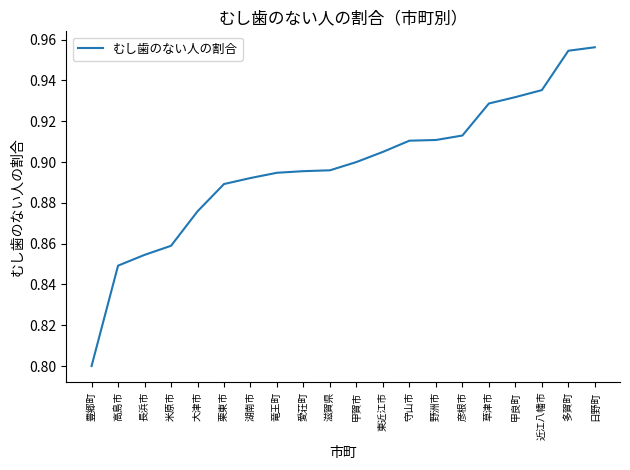

What is the change in value from 豊郷町 to 愛荘町?

+0.1